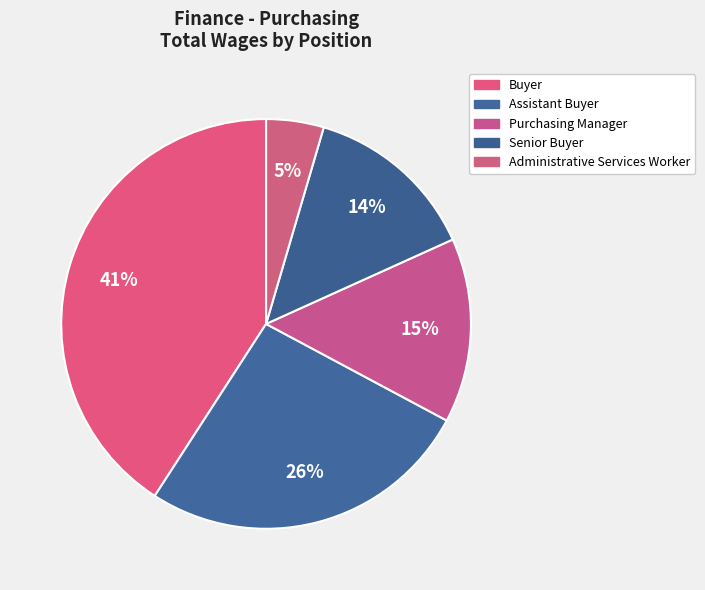

How many segments does this pie chart have?

5